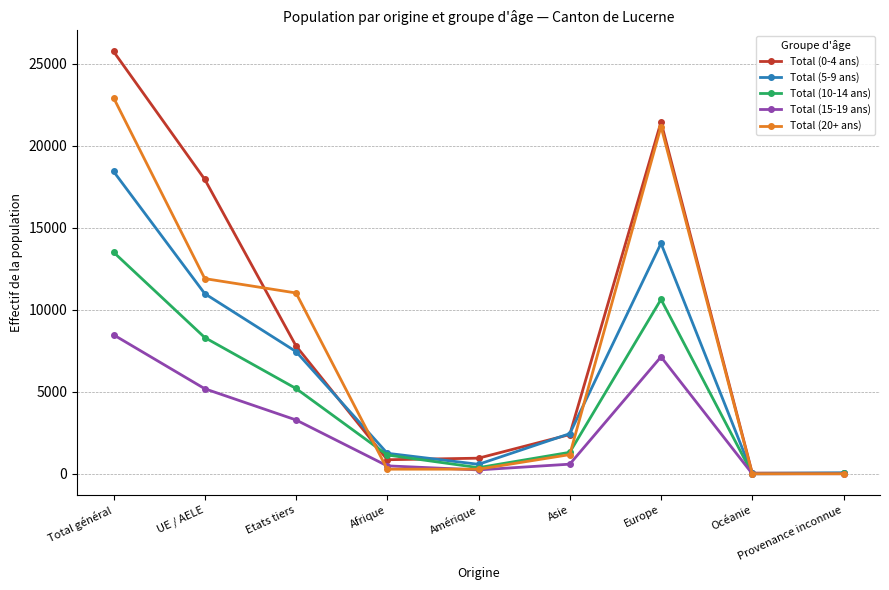

Which series has the largest range (max minus min)?

Total (0-4 ans)